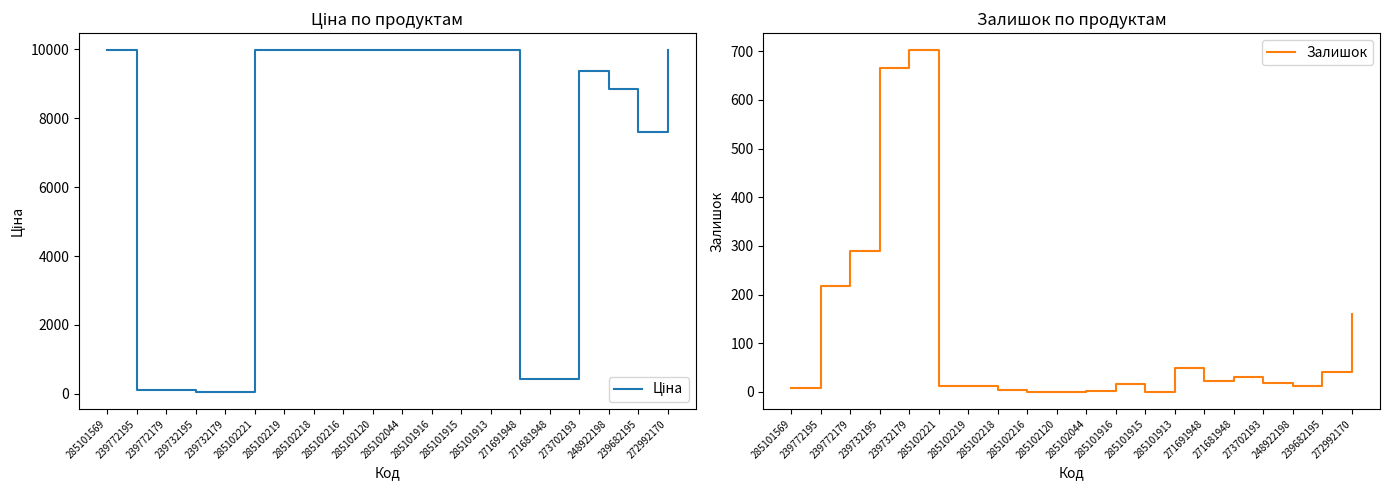

Which has a higher value, 285101569 or 285101916?

285101569